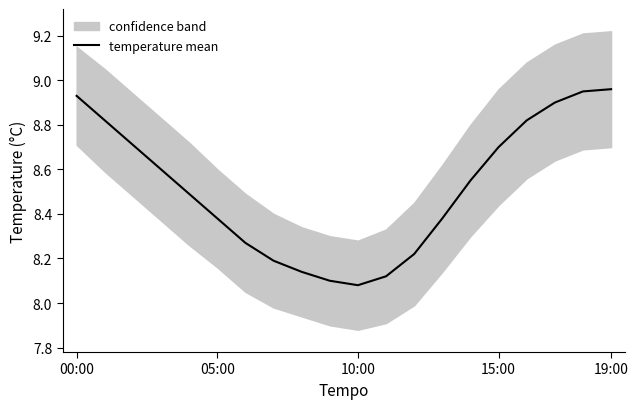

At which label is the value closest to 8?

10:00